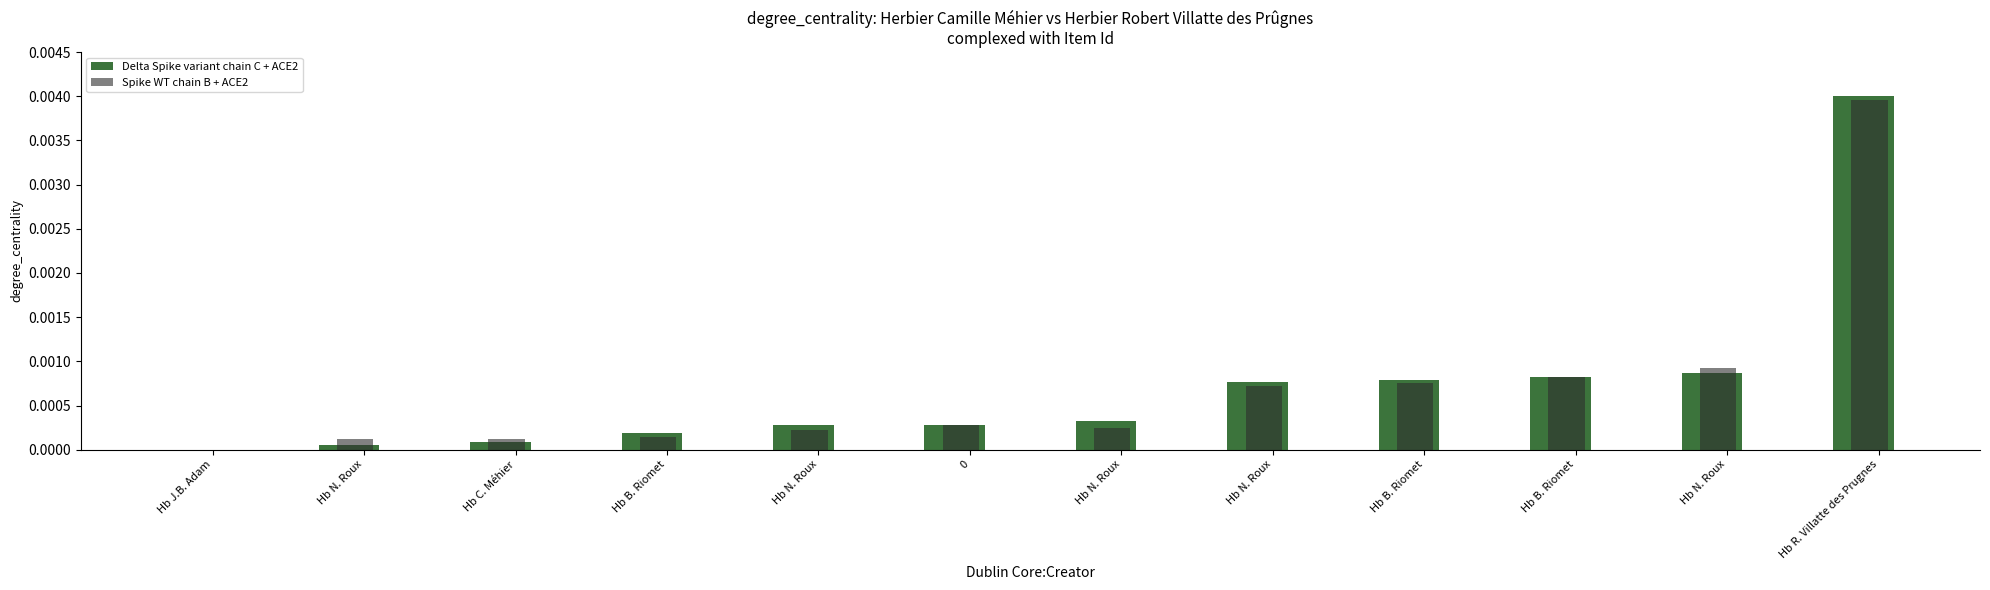

How many groups of bars are there?

12